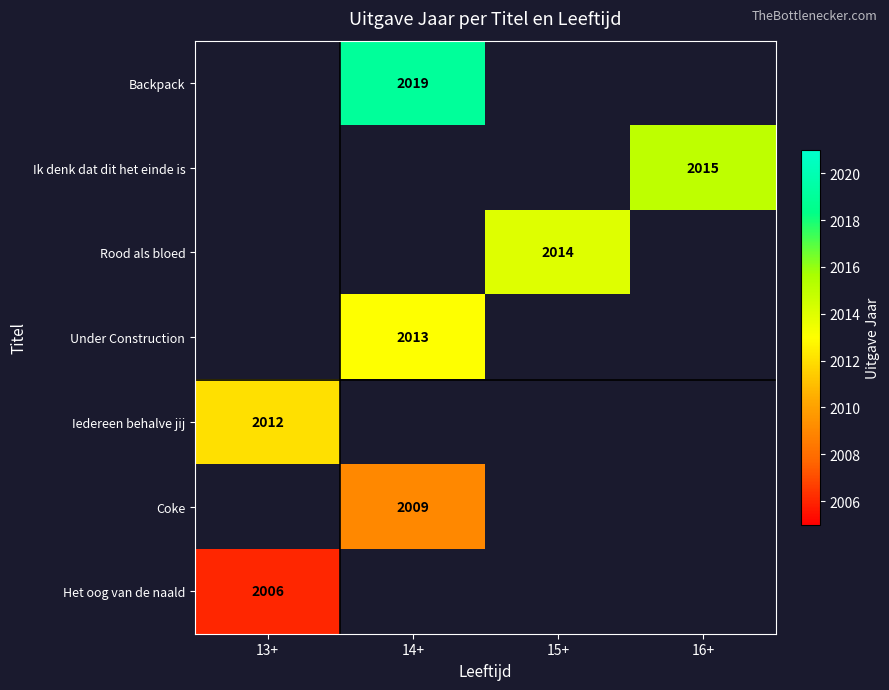

Is it true that Under Construction equals 3262 at 14+?

False